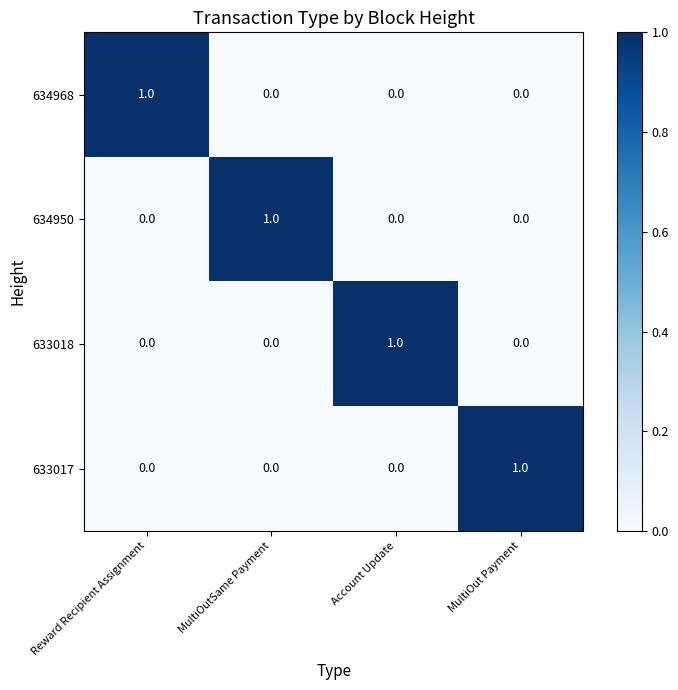

Is it true that 633018 equals 0 at Reward Recipient Assignment?

True